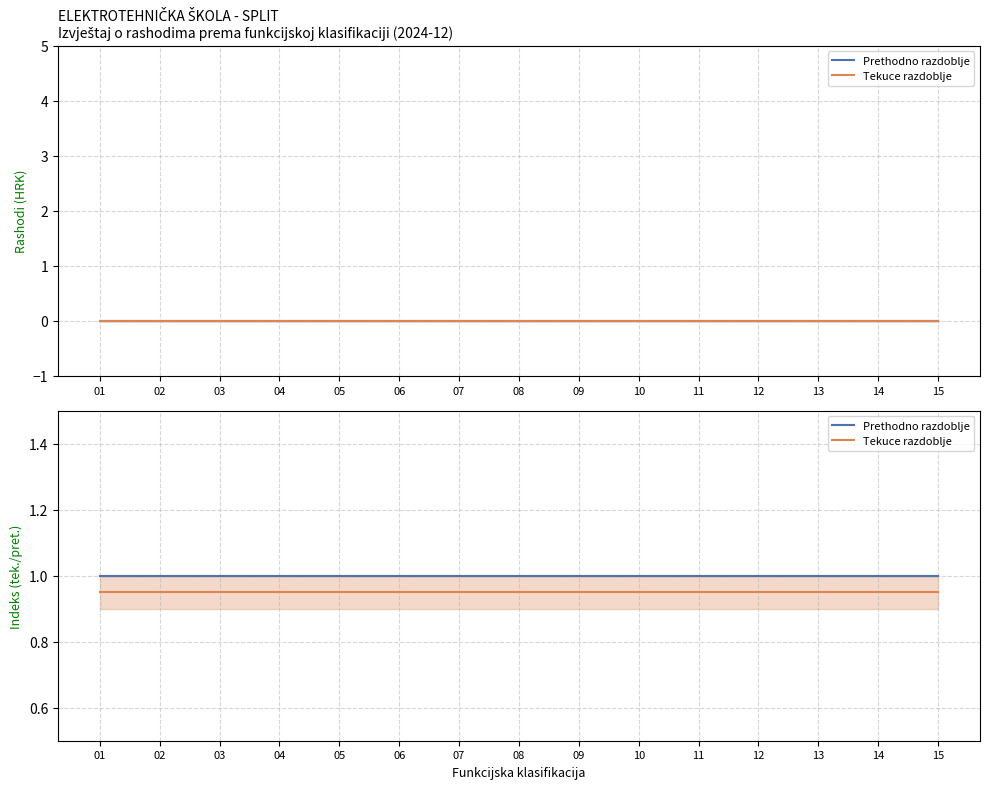

Reading right to left, extract all data points from this chart.

Prethodno razdoblje: 1.0	1.0	1.0	1.0	1.0	1.0	1.0	1.0	1.0	1.0	1.0	1.0	1.0	1.0	1.0
Tekuce razdoblje: 0.9	0.9	0.9	0.9	0.9	0.9	0.9	0.9	0.9	0.9	0.9	0.9	0.9	0.9	0.9